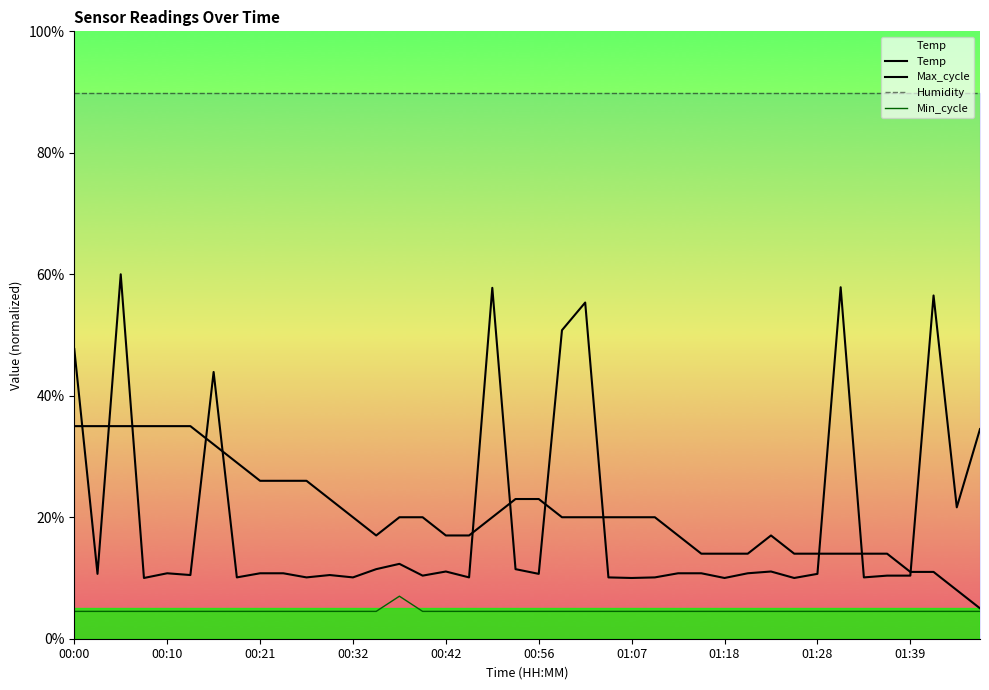

True or false: Humidity has more than 0 interior local peaks.

False